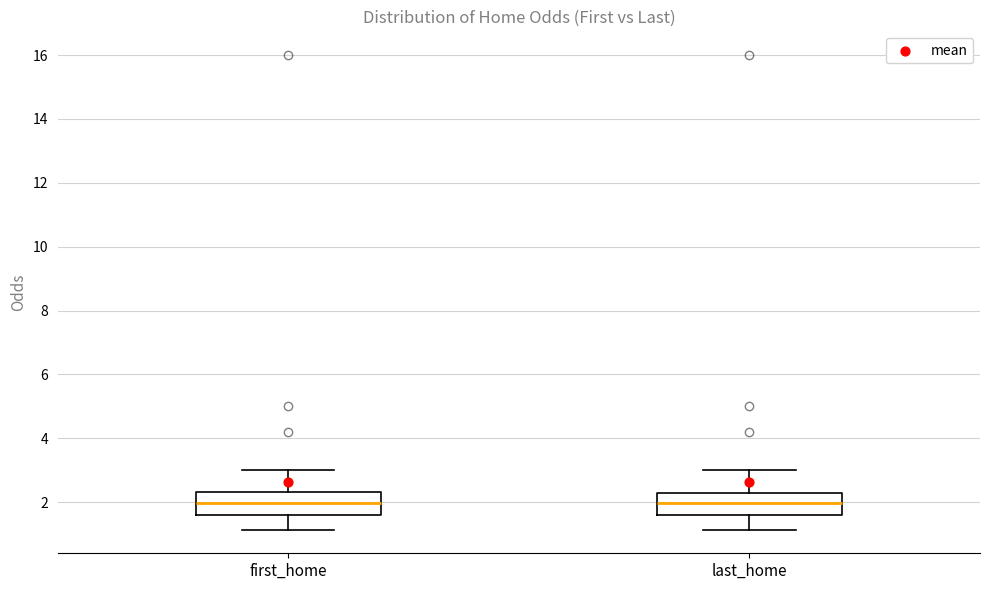

Where is the upper edge of the box for last_home on the y-axis? The values are not printed on the chart, so give them approximately, as read against the axis.

2.2